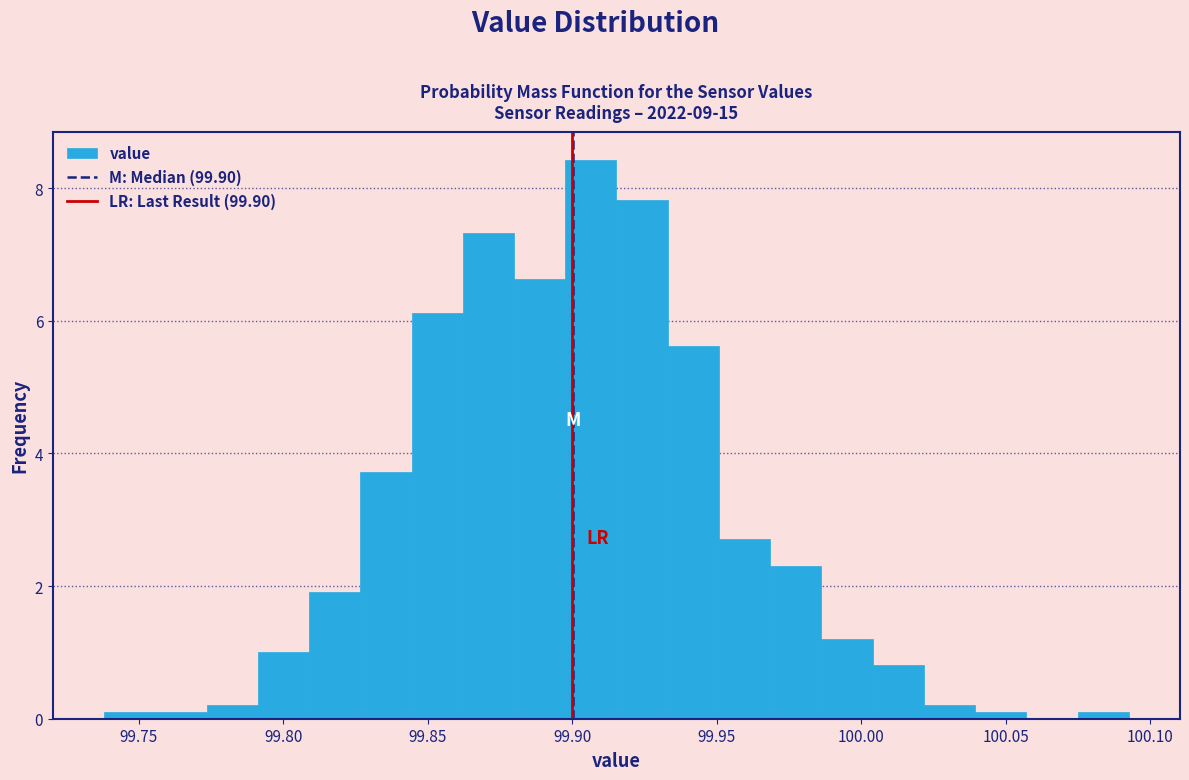

Read against the x-axis, roughly where is the centre of the tallest bar?

99.905